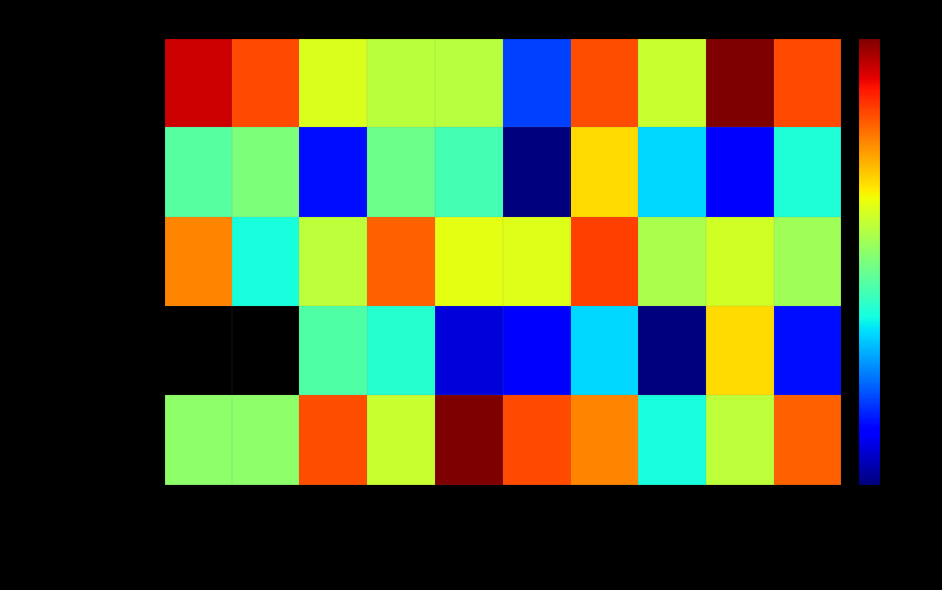

What is the approximate value of Fasilitas Kesehatan at BPKAD?

464002100.0